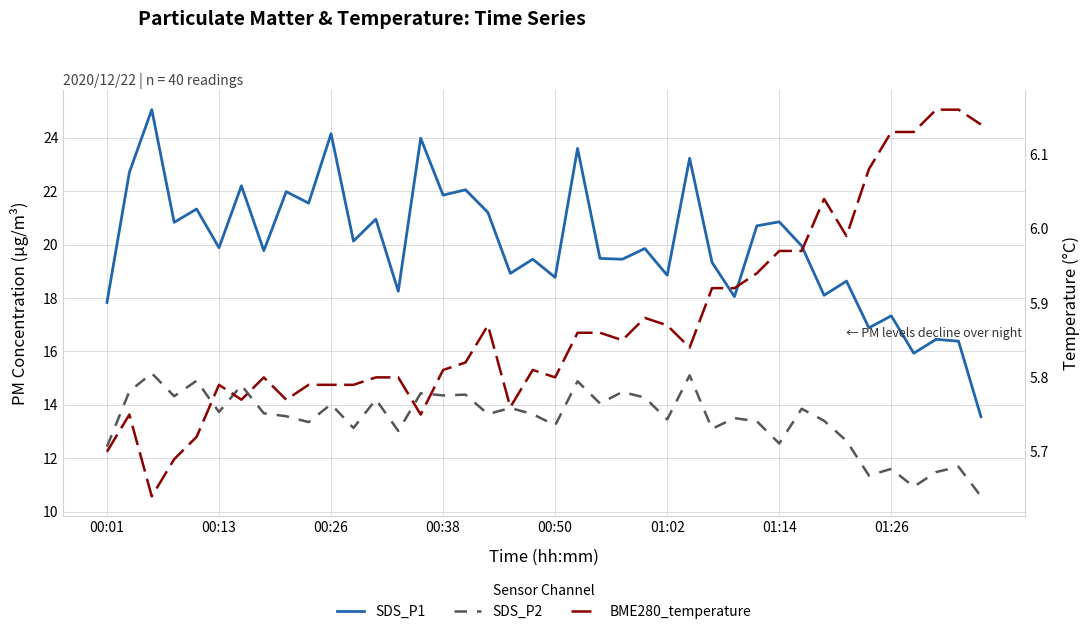

True or false: SDS_P1 has more than 2 points higher than both neighbors.

True